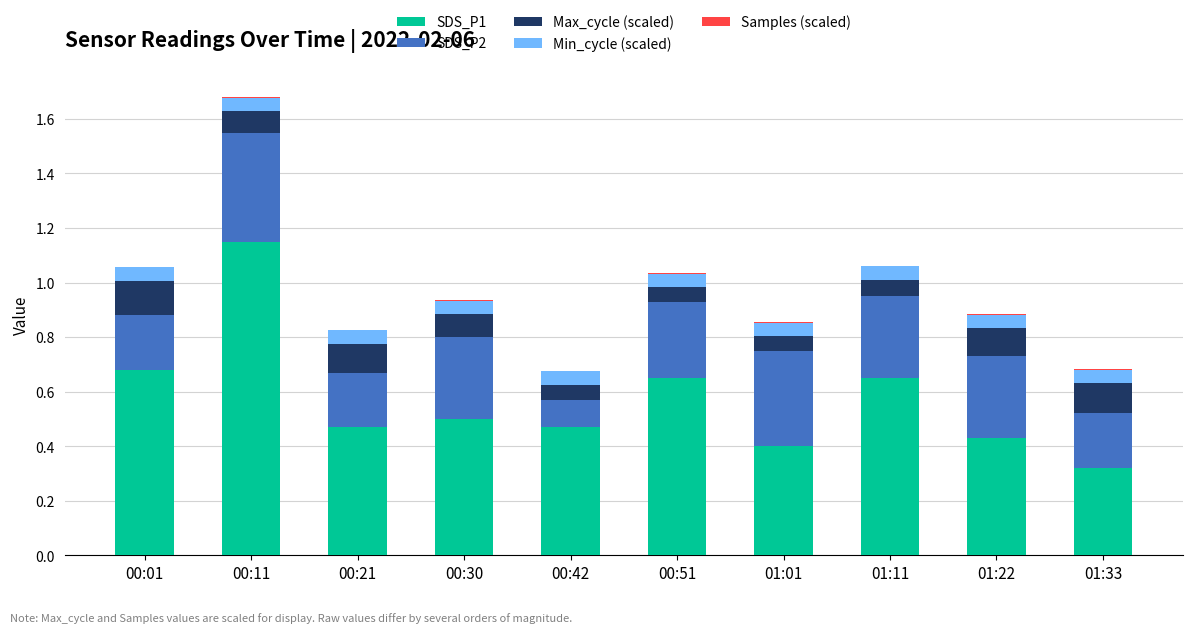

What is the difference between the SDS_P1 values at 00:42 and 00:51?

0.2